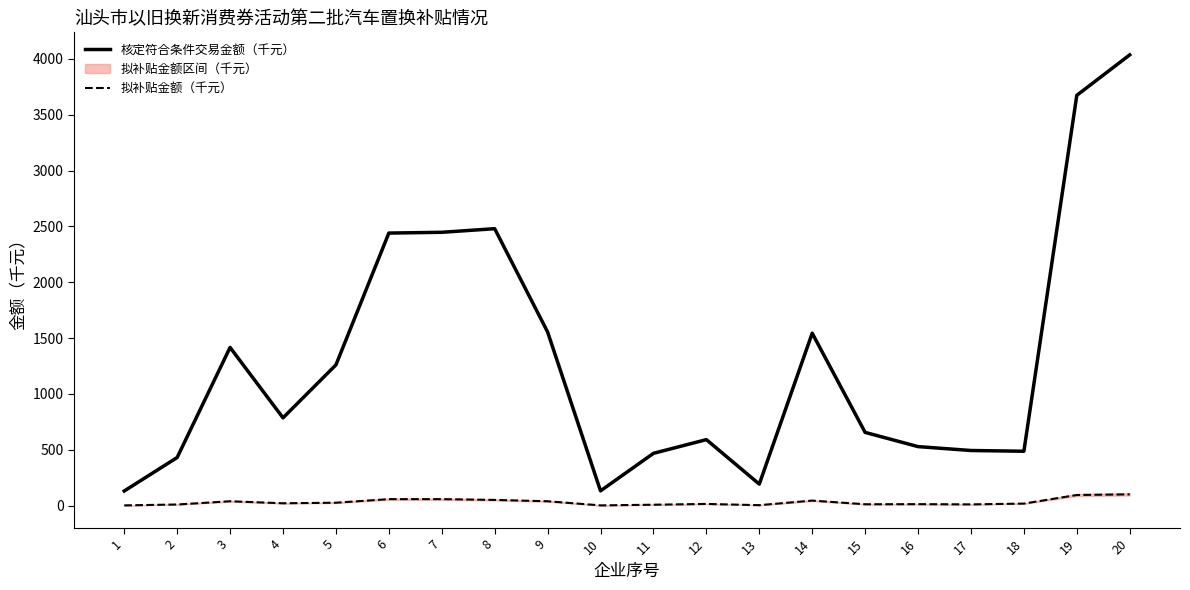

Is the value of 核定符合条件交易金额（千元） at 15 greater than the value of 拟补贴金额（千元） at 13?

Yes